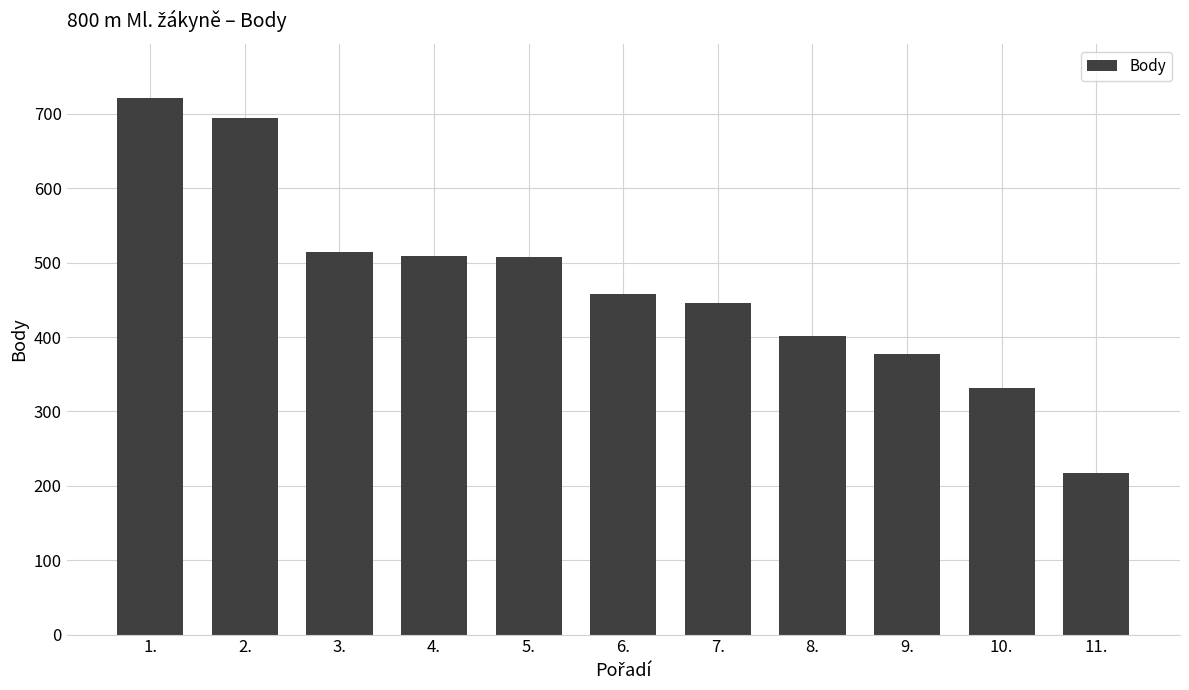

What is the difference between the values at 3. and 11.?

298